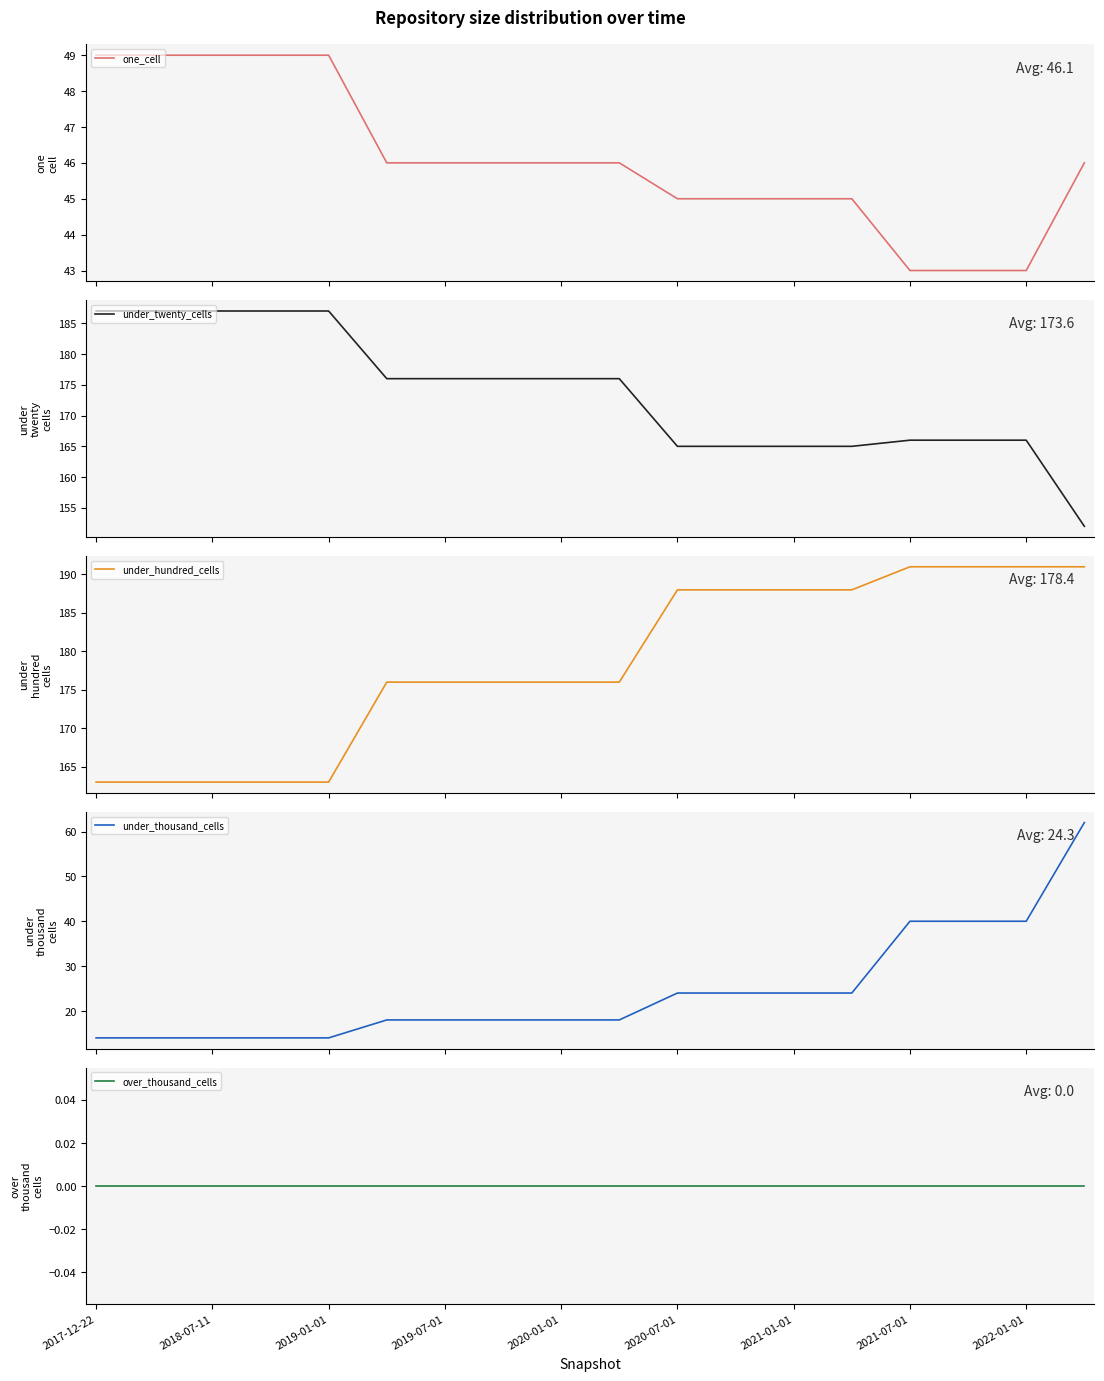

Which series has the largest total across all categories?

under_hundred_cells